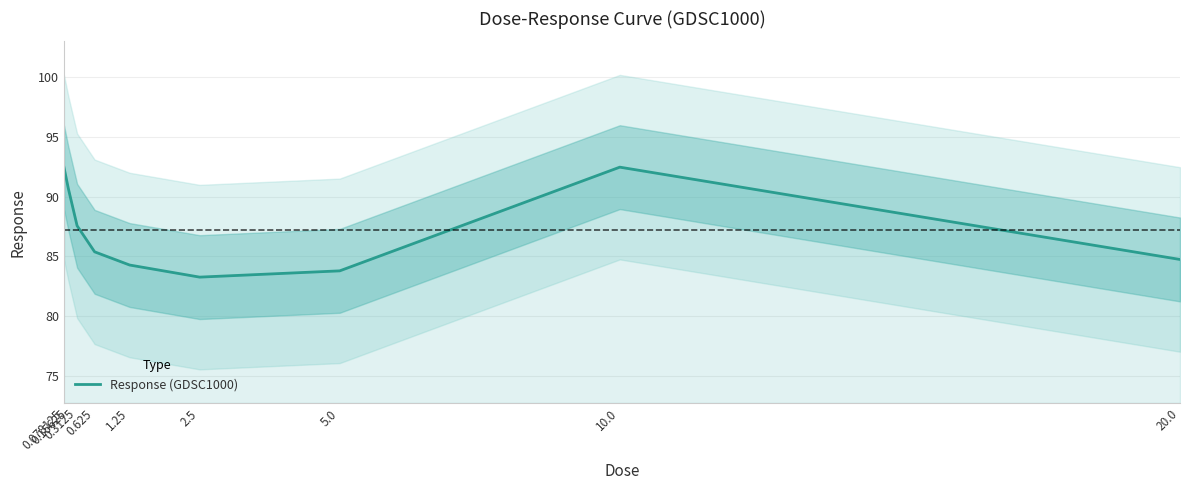

The chart shows a value of 92.5 at 10.0. True or false?

True